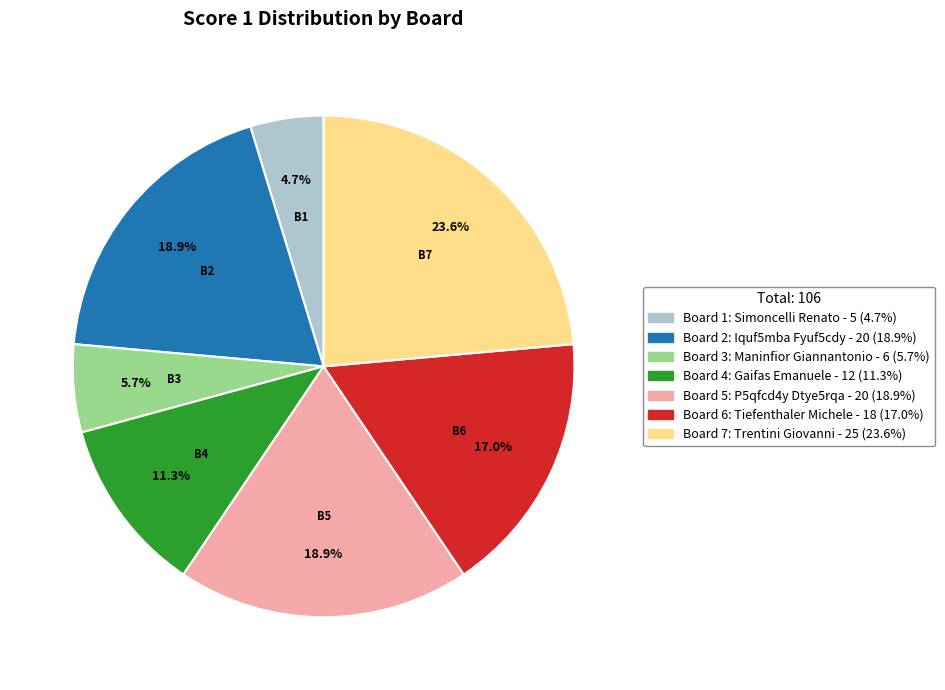

How many slices are in this pie chart?

7